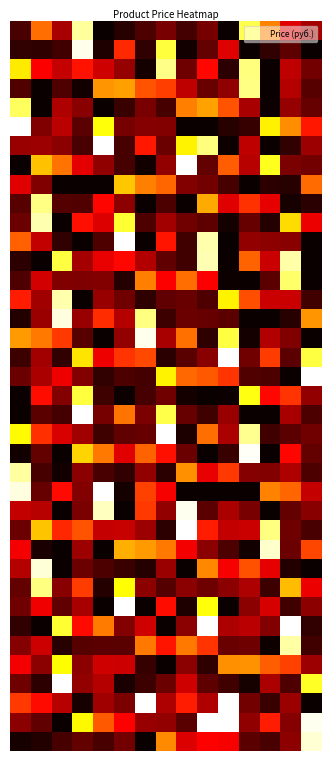

At which category is the sum across all series the highest?

9